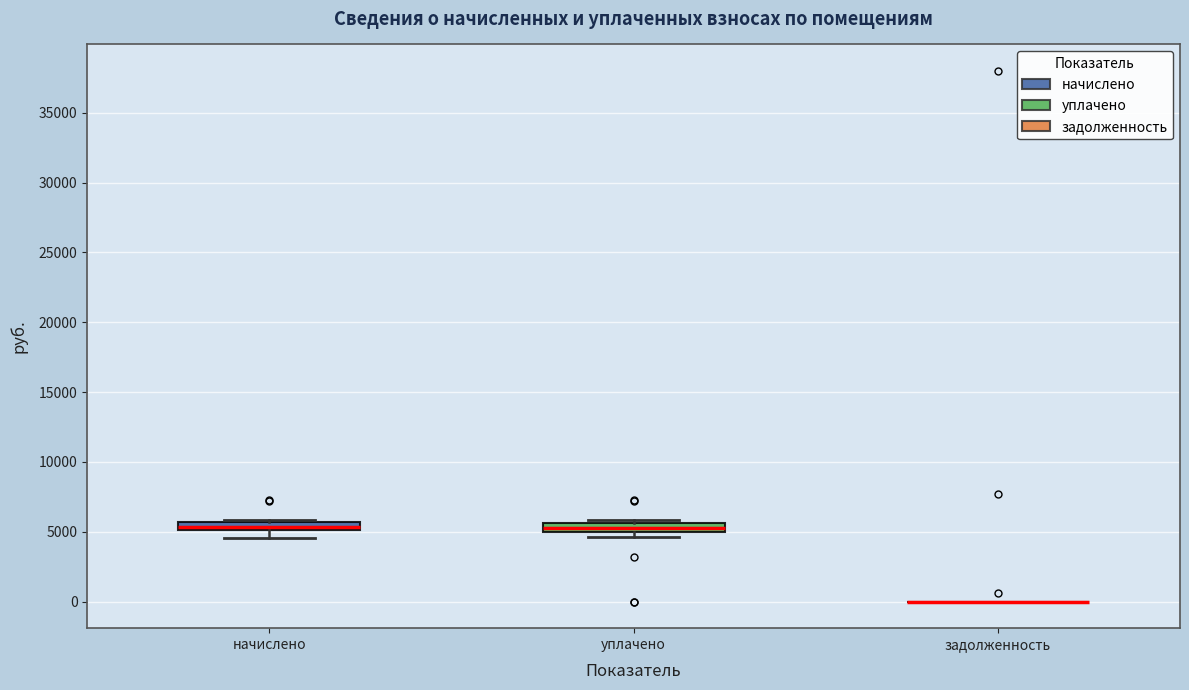

Where is the lower edge of the box for уплачено on the y-axis? The values are not printed on the chart, so give them approximately, as read against the axis.

5000